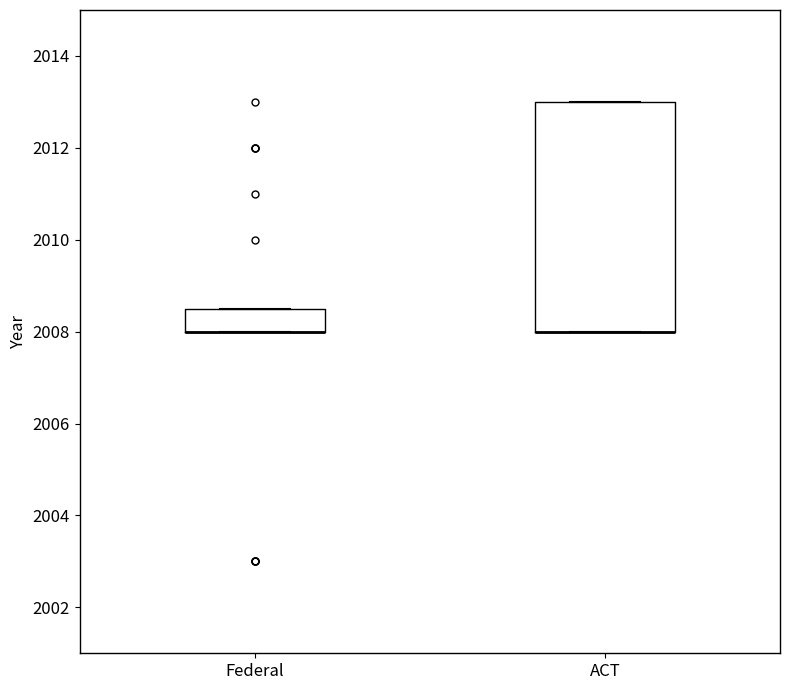

Comparing the boxes themselves (not the whiskers), which one is the tallest?

ACT